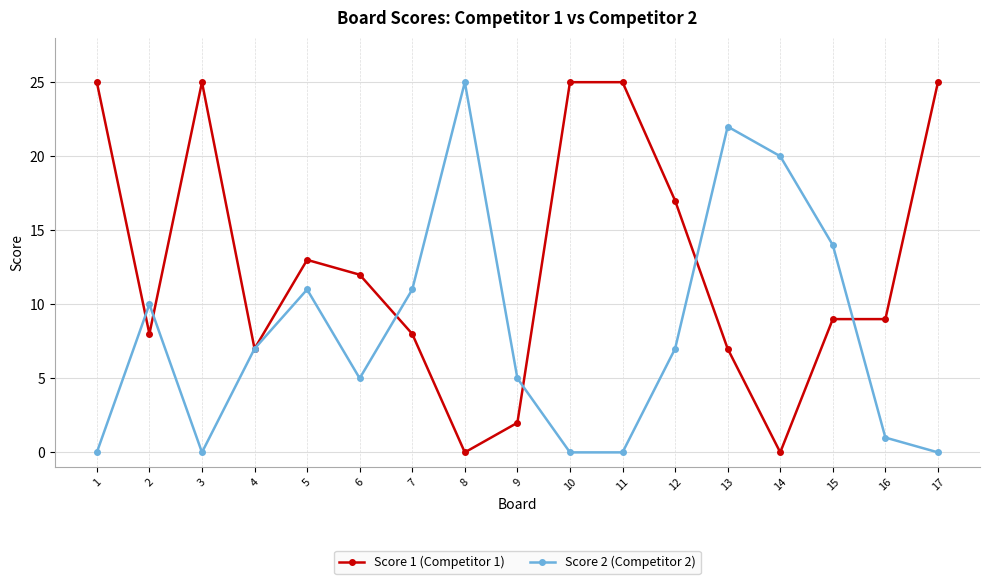

Rank the series by their average value, from highest to lowest.

Score 1 (Competitor 1), Score 2 (Competitor 2)